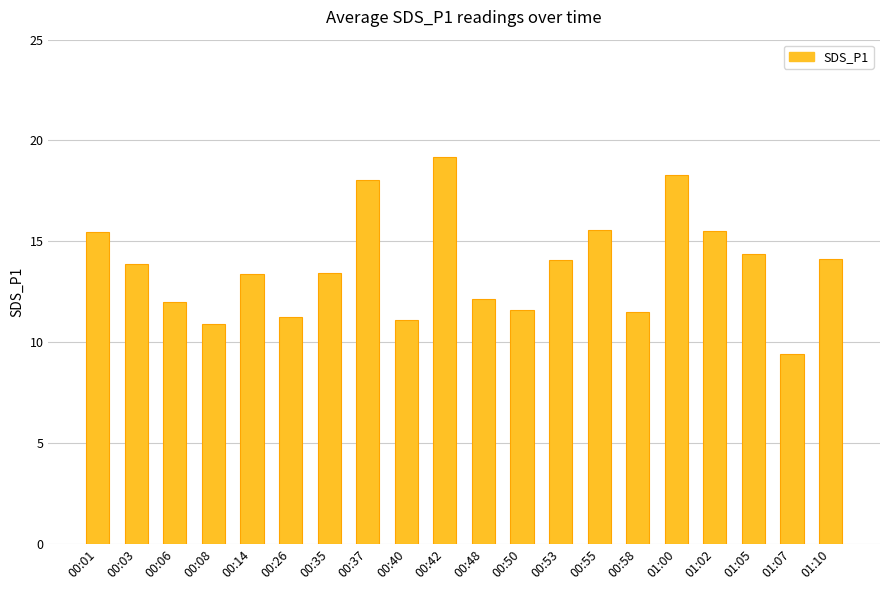

The value at 00:42 is 19.2. True or false?

True